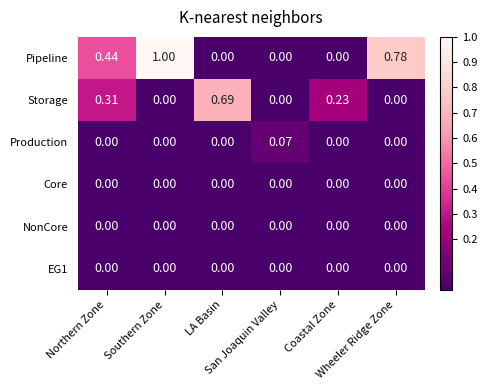

Which series has the widest spread of values?

Pipeline